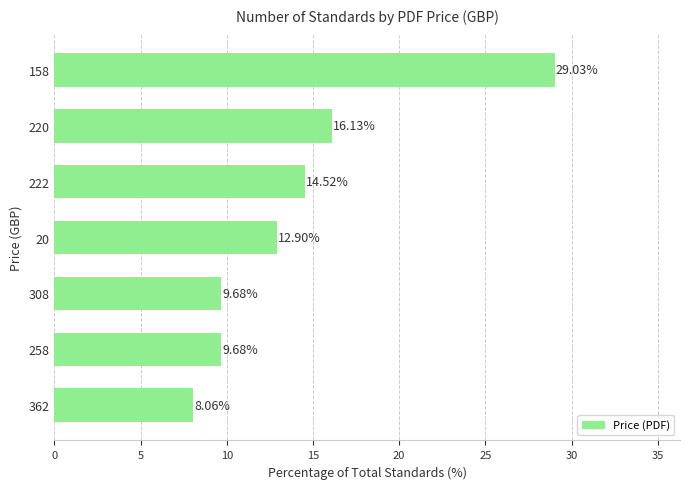

How many data points are above 12?

4